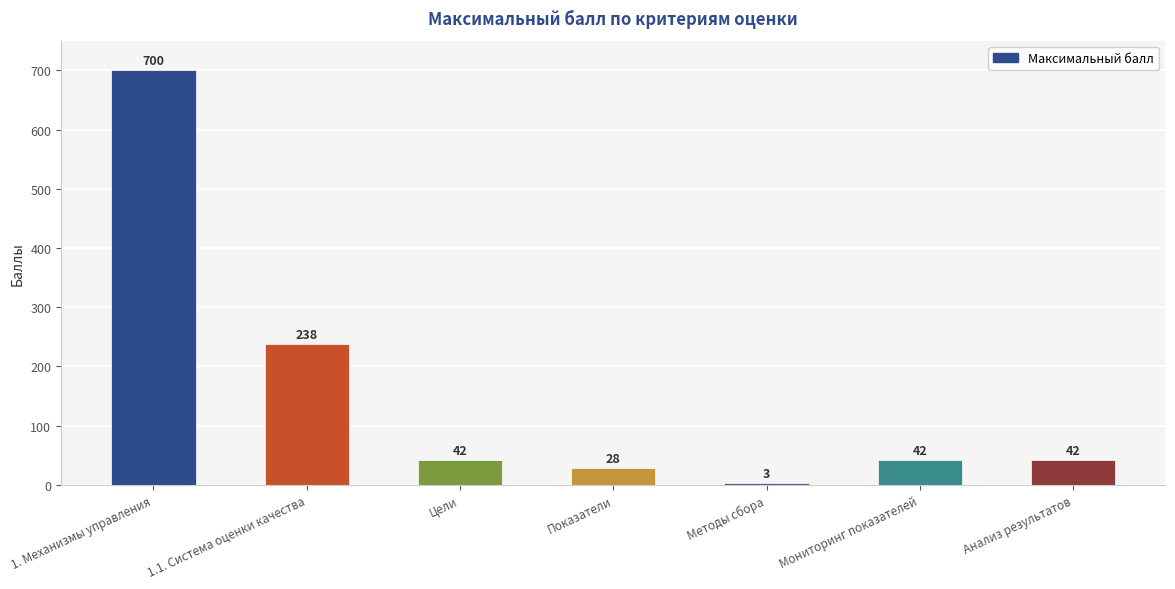

What is the approximate value at 1. Механизмы управления, to the nearest 100?

700